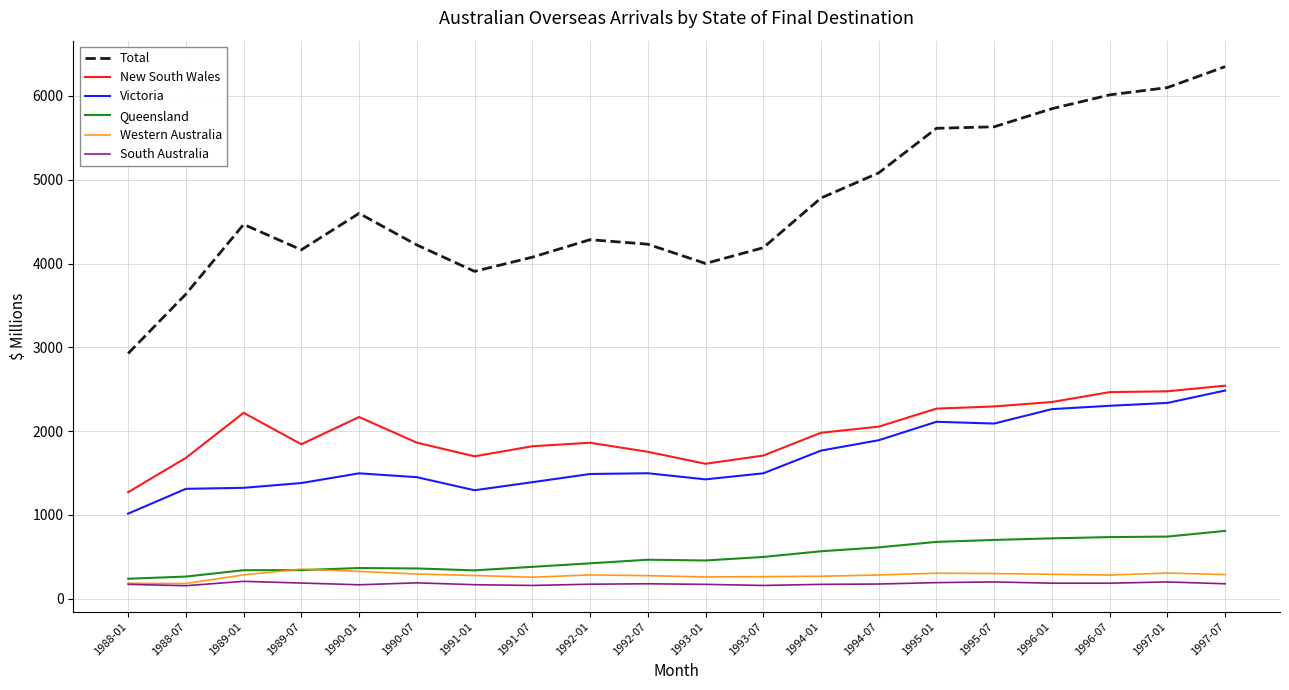

True or false: New South Wales and South Australia intersect in this chart.

False